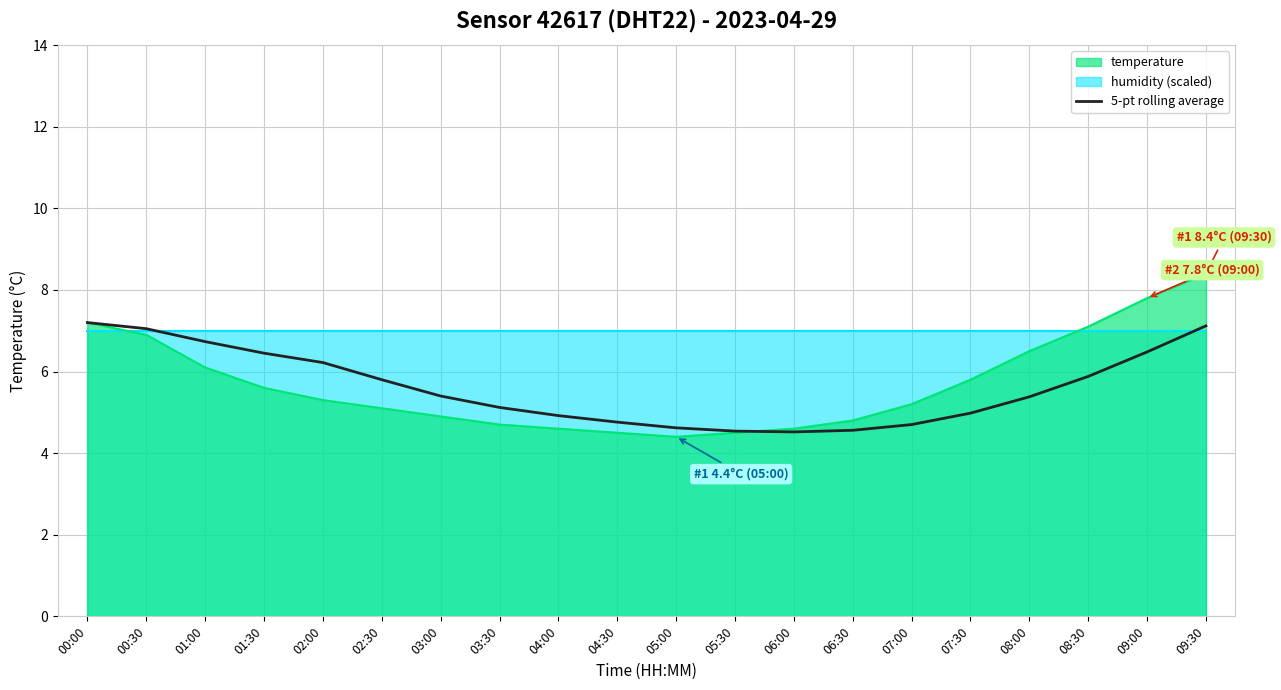

Which category has the highest value across all series?

00:00